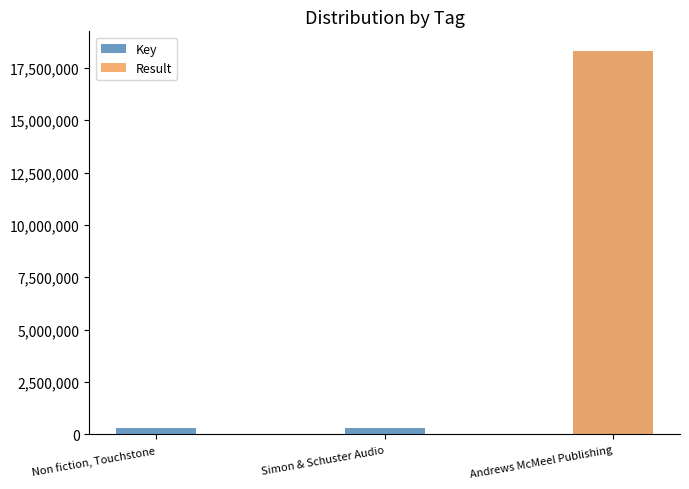

The Key series shows 323935 at Non fiction, Touchstone. True or false?

True